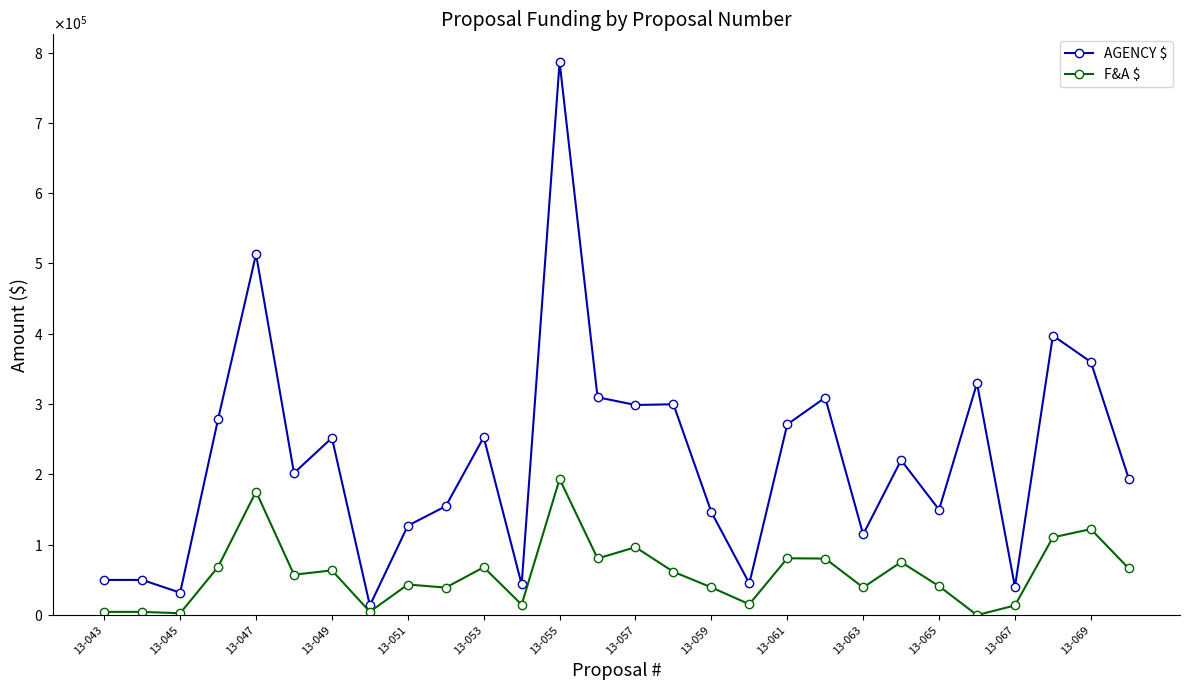

True or false: AGENCY $ and F&A $ intersect in this chart.

False